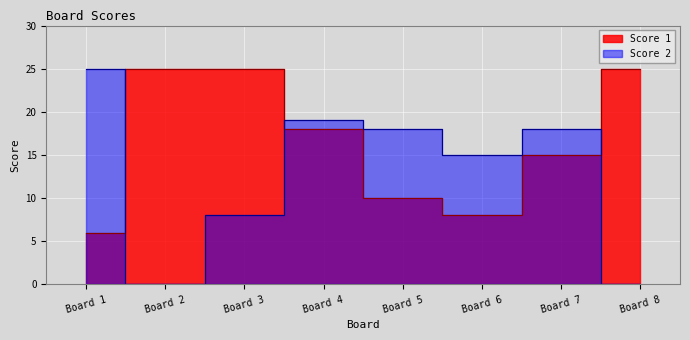

Reading left to right, list all the values displayed in this chart.

Score 1: 6	25	25	18	10	8	15	25
Score 2: 25	0	8	19	18	15	18	0